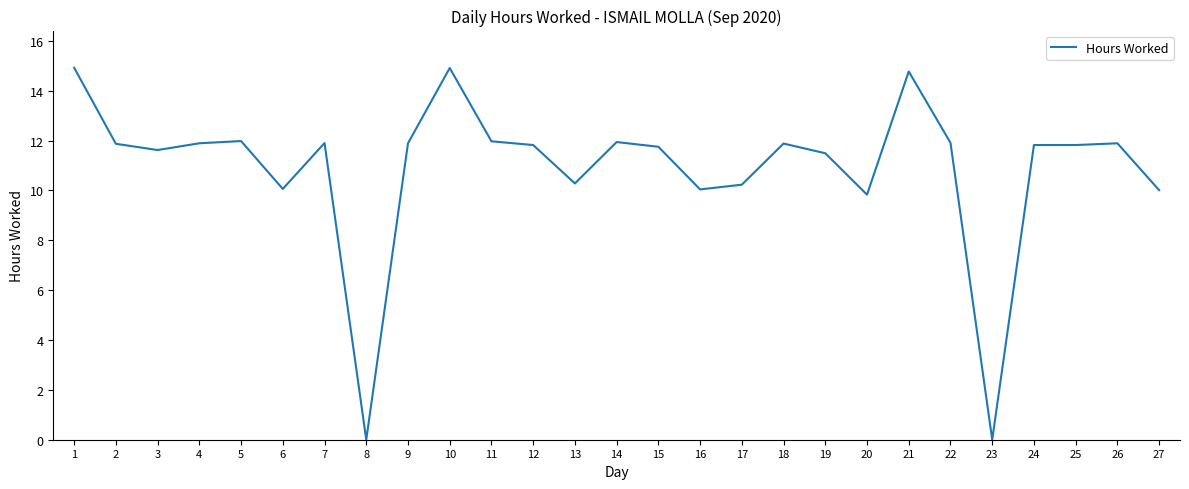

The value at 14 is 11.9. True or false?

True